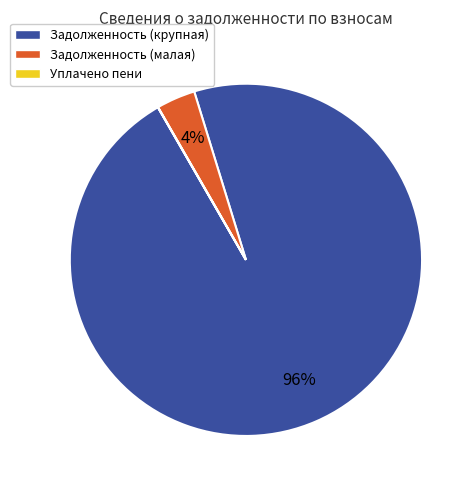

To the nearest percent, what is the difference between the largest and smallest slice percentages?

96%